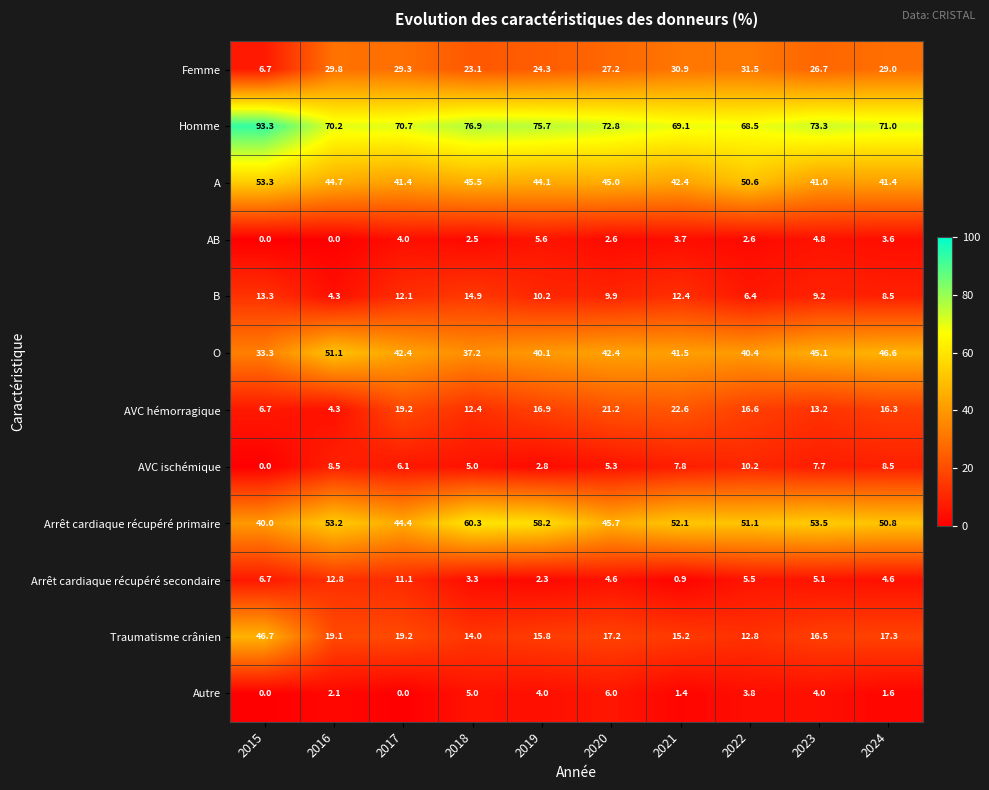

At how many categories does at least one series exceed 86?

1